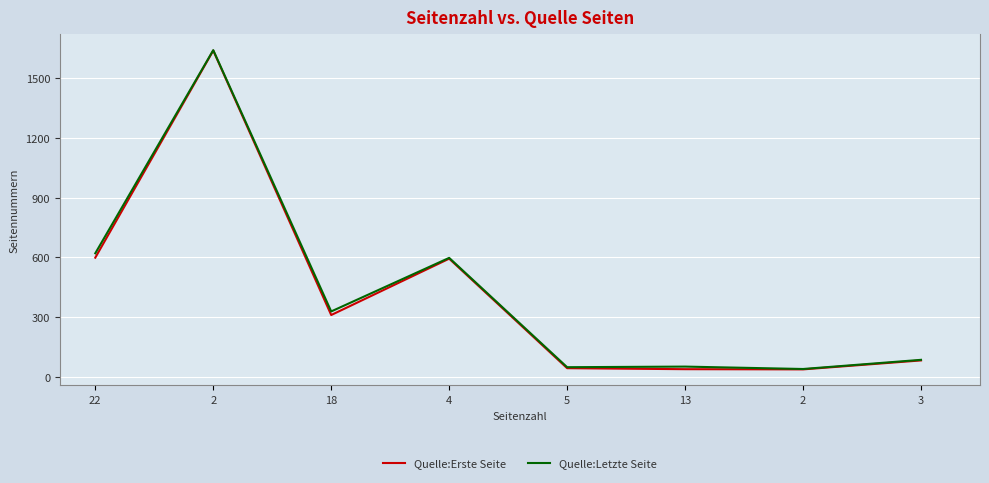

What are all the series names shown in the legend?

Quelle:Erste Seite, Quelle:Letzte Seite